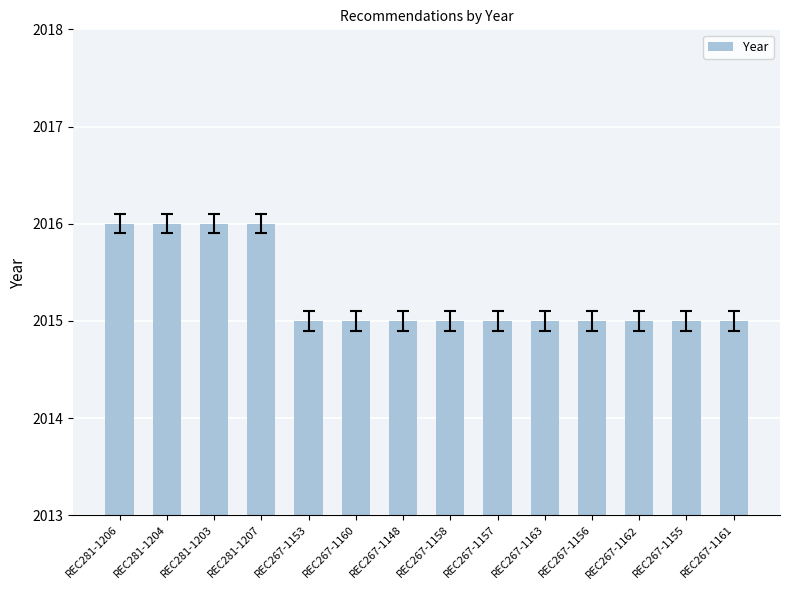

True or false: the data shows 3281 at REC267-1156.

False